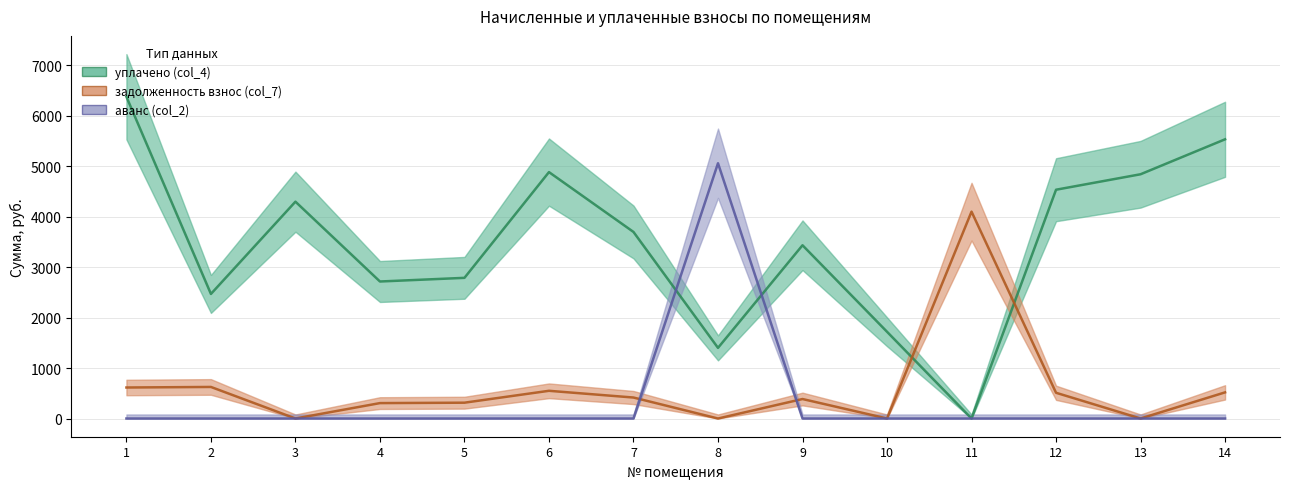

Is this an area chart (filled region under the line)?

No